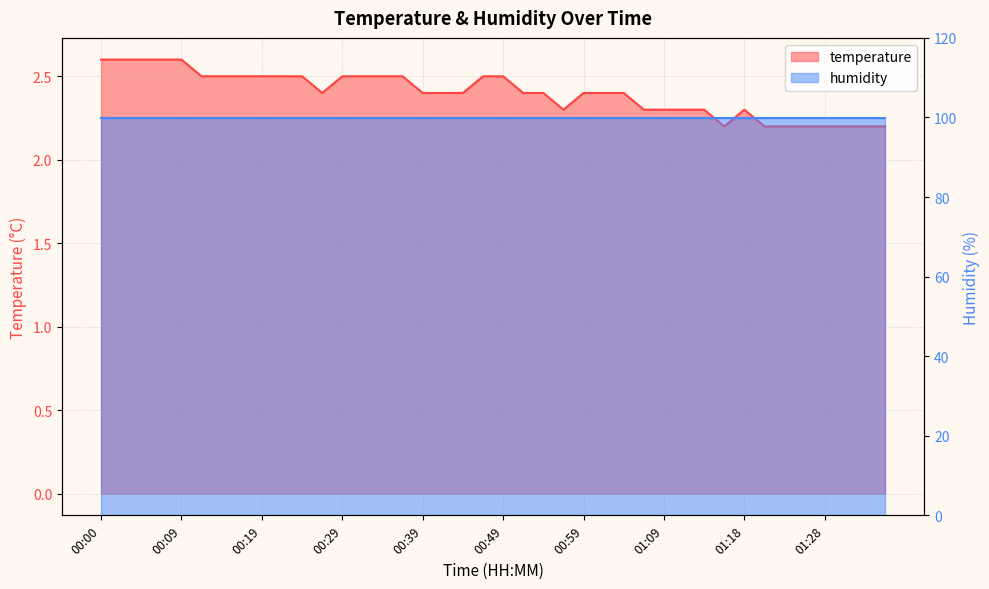

What is the label of the 31st point from the left?

01:13